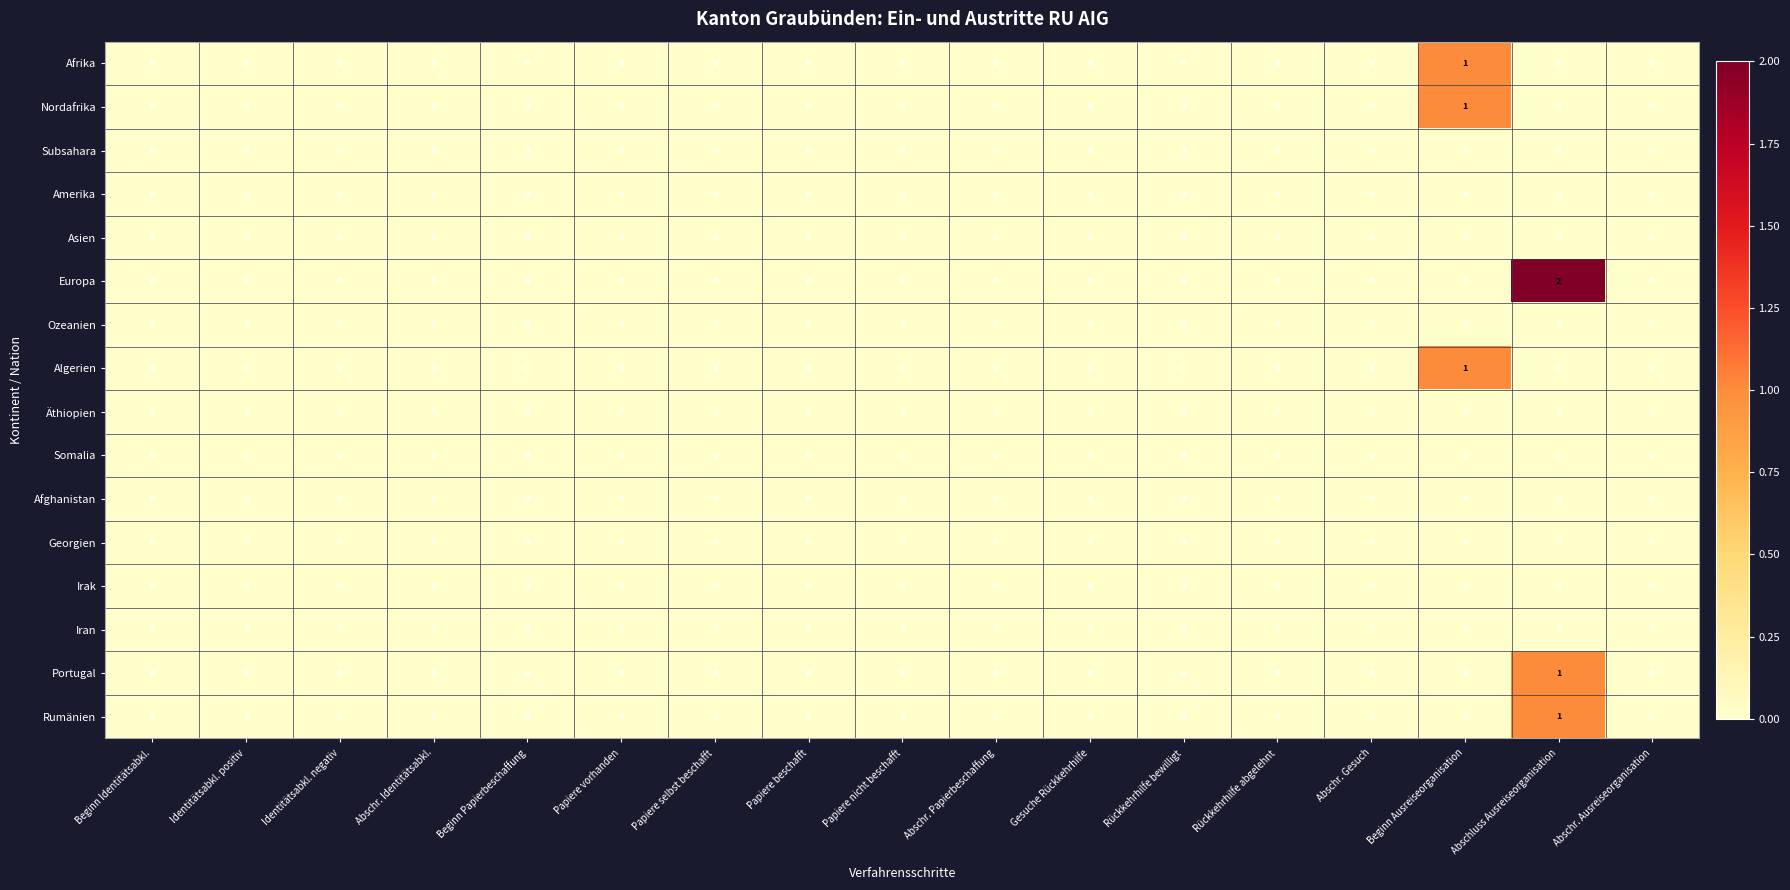

How many categories are shown in the chart?

17